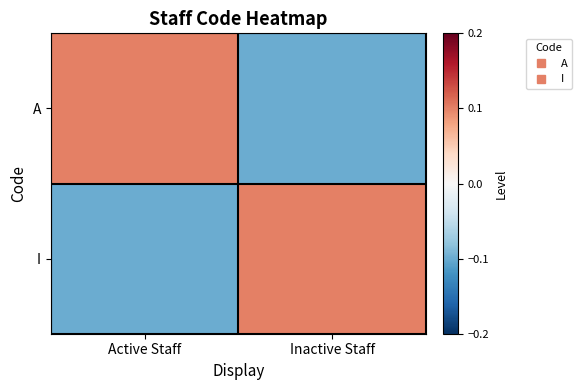

Which label corresponds to the smallest value in the chart?

Inactive Staff